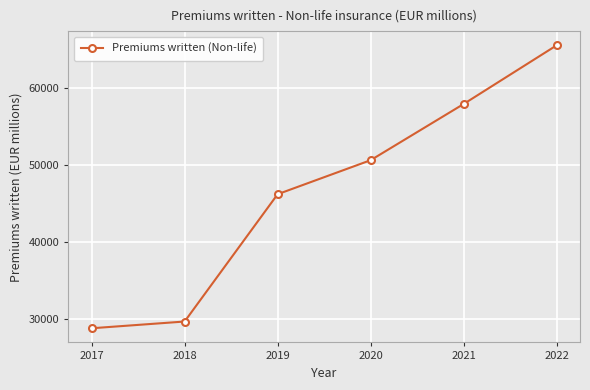

List the labels in order of value, smallest first.

2017, 2018, 2019, 2020, 2021, 2022